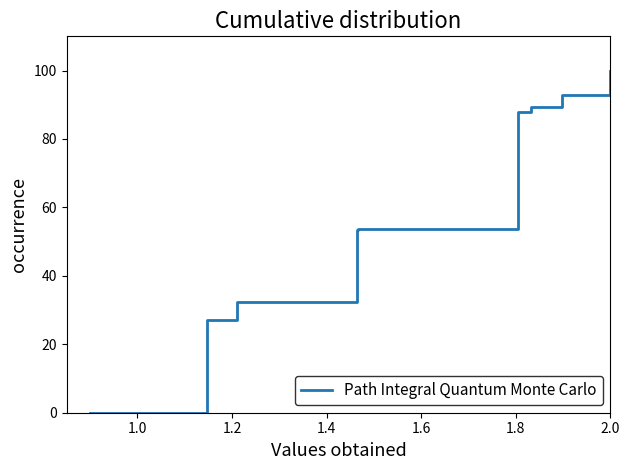

How many categories are shown in the chart?

10